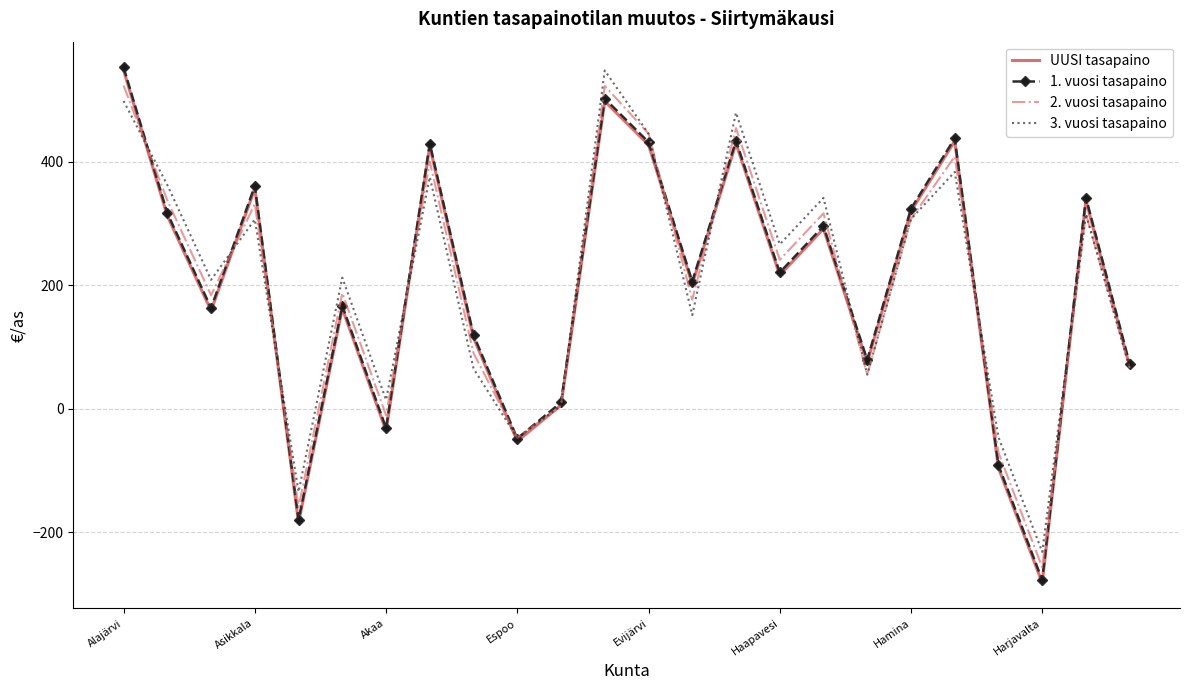

True or false: 2. vuosi tasapaino has a value of 752.0 at Evijärvi.

False